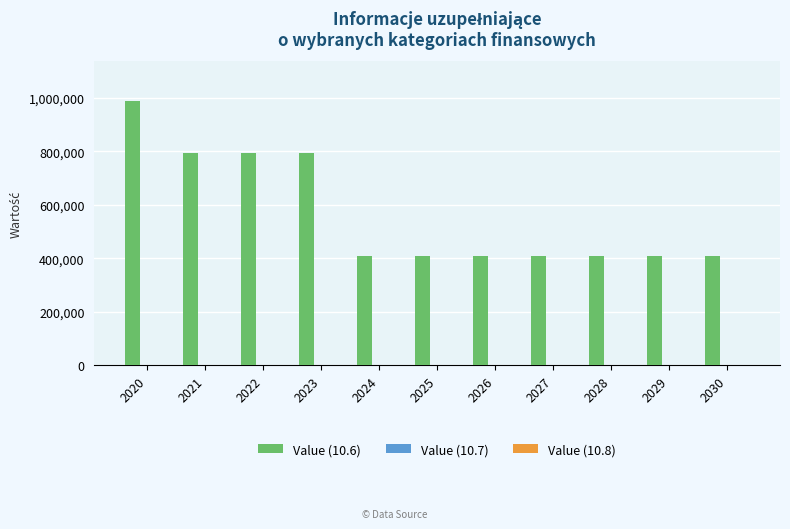

Is it true that the value at 2020 is 989000?

True